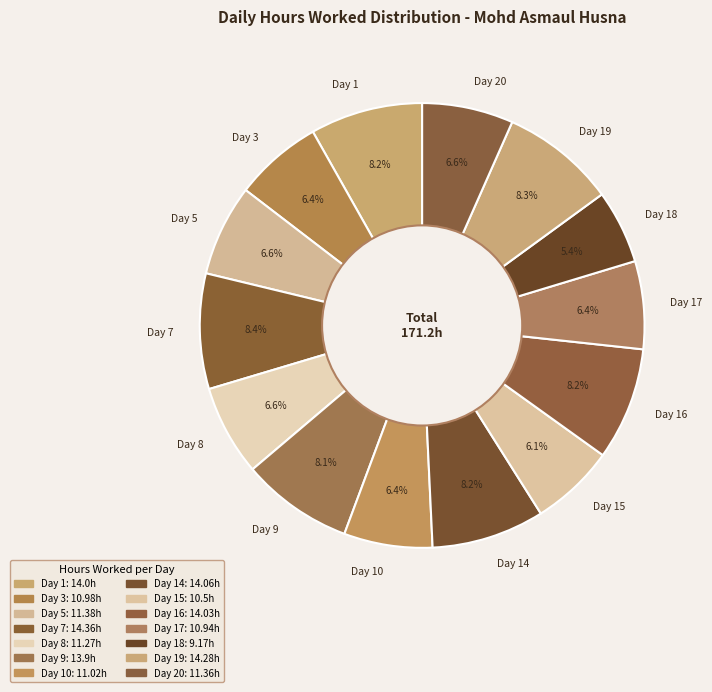

Do Day 15 and Day 17 together represent more than half of the pie?

No